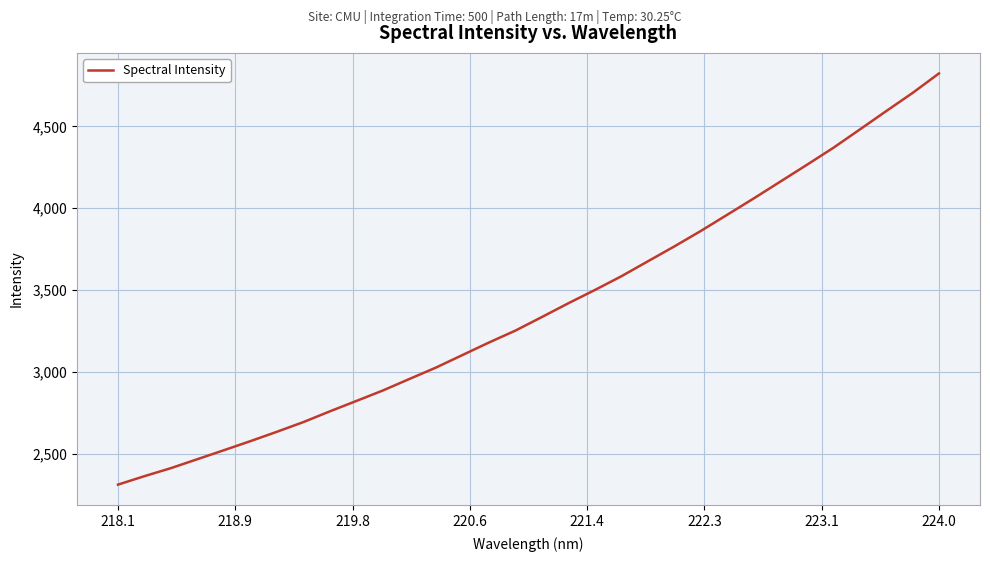

What is the maximum value shown in the chart?

4823.1